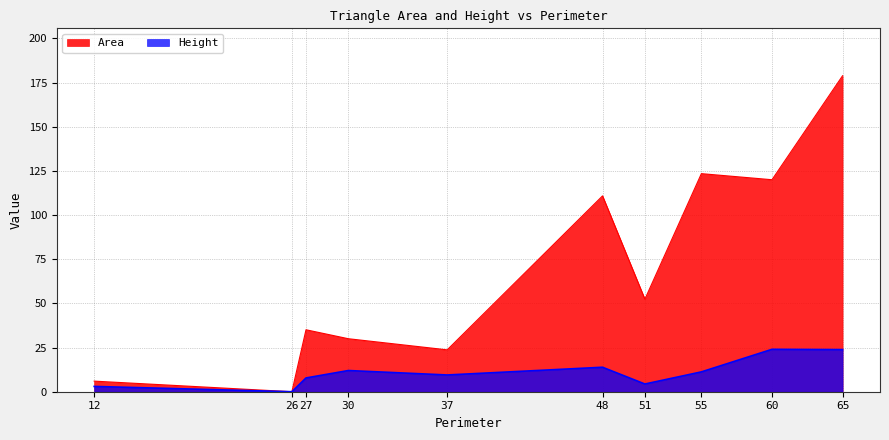

Rank the categories by Height value from highest to lowest.

60, 65, 48, 30, 55, 37, 27, 51, 12, 26